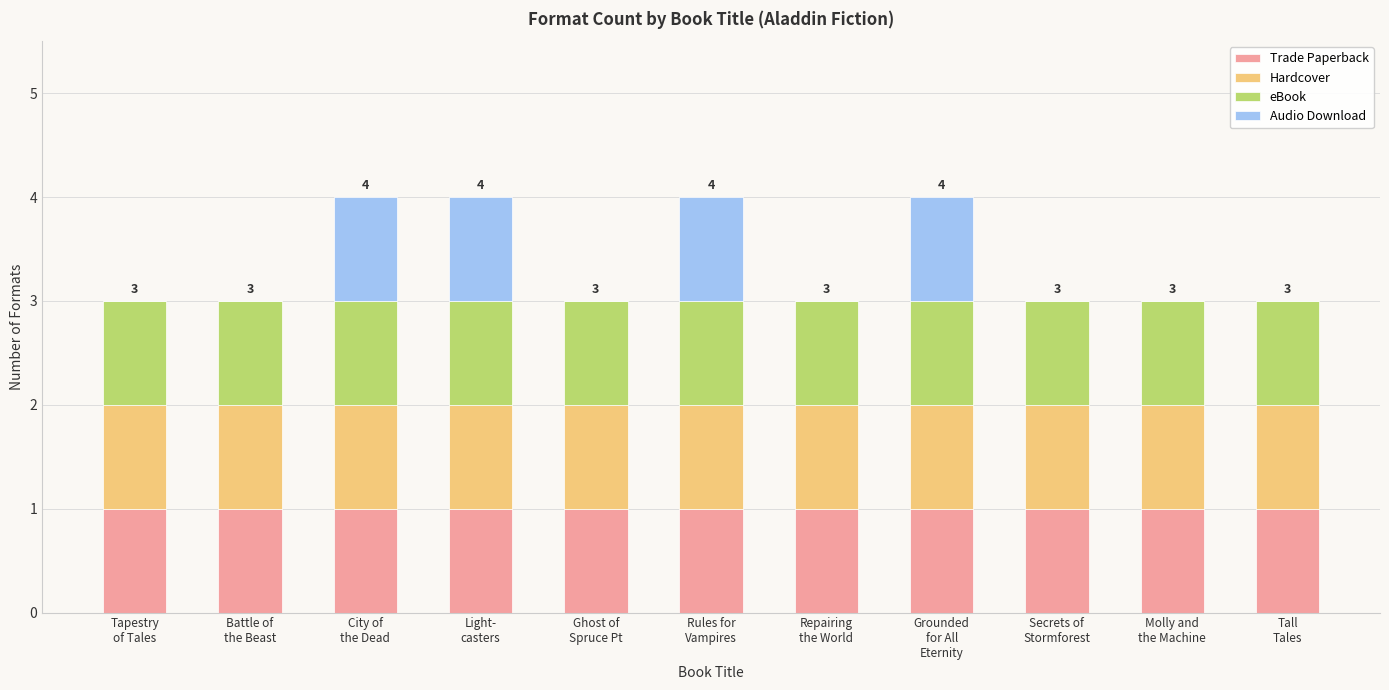

Are the bars grouped side by side (vs. stacked)?

No